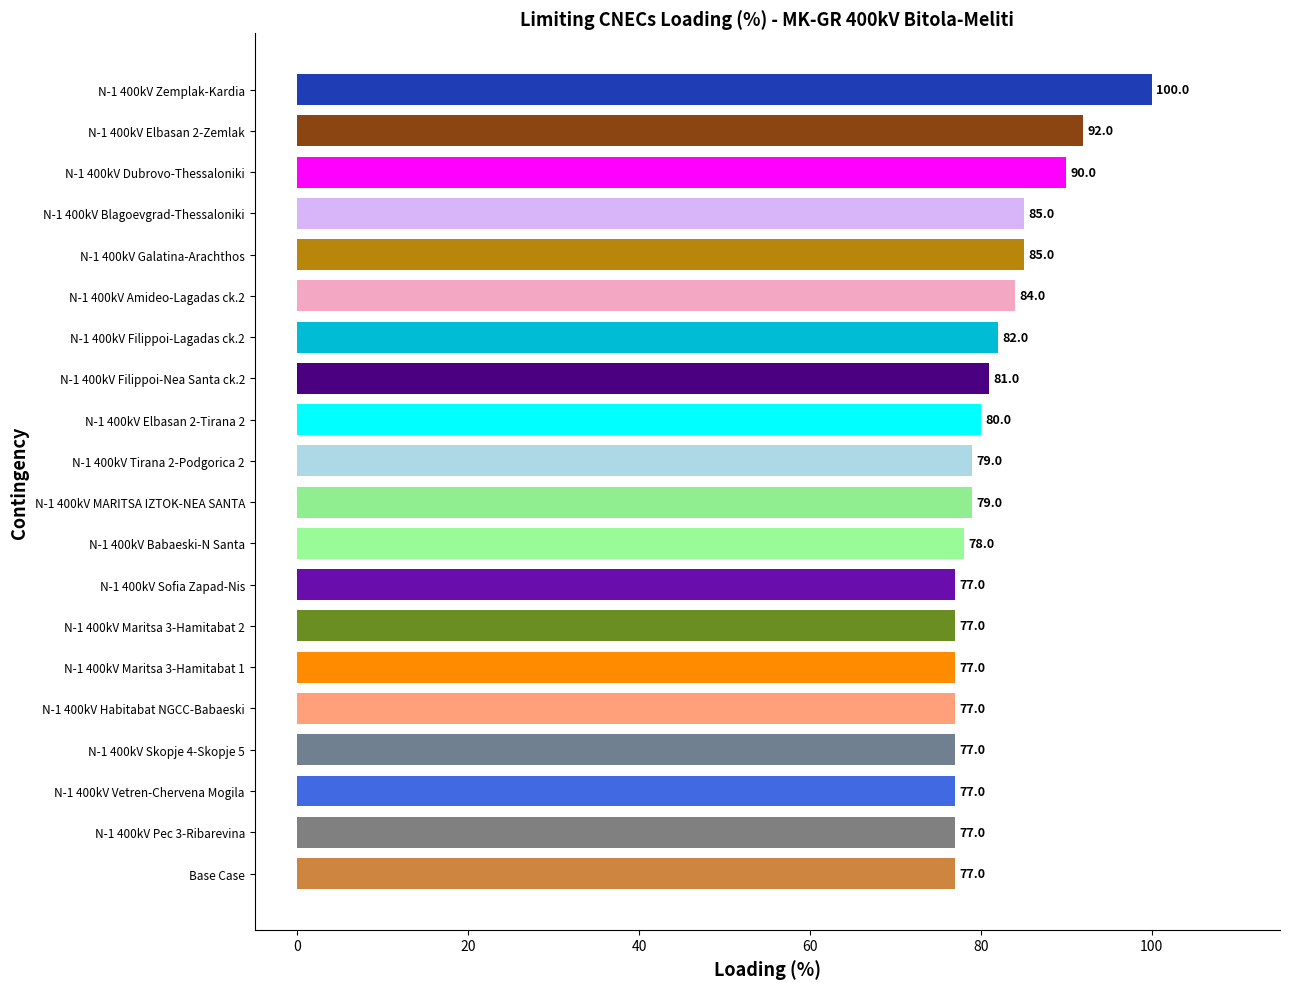

How many data points does each series have?

20